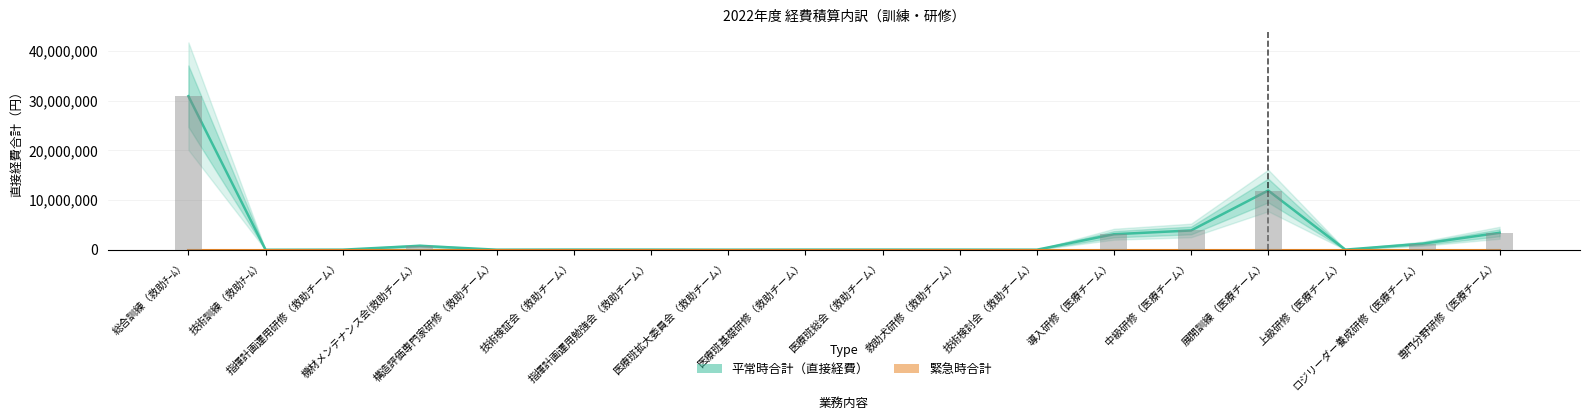

Are the bars horizontal?

No